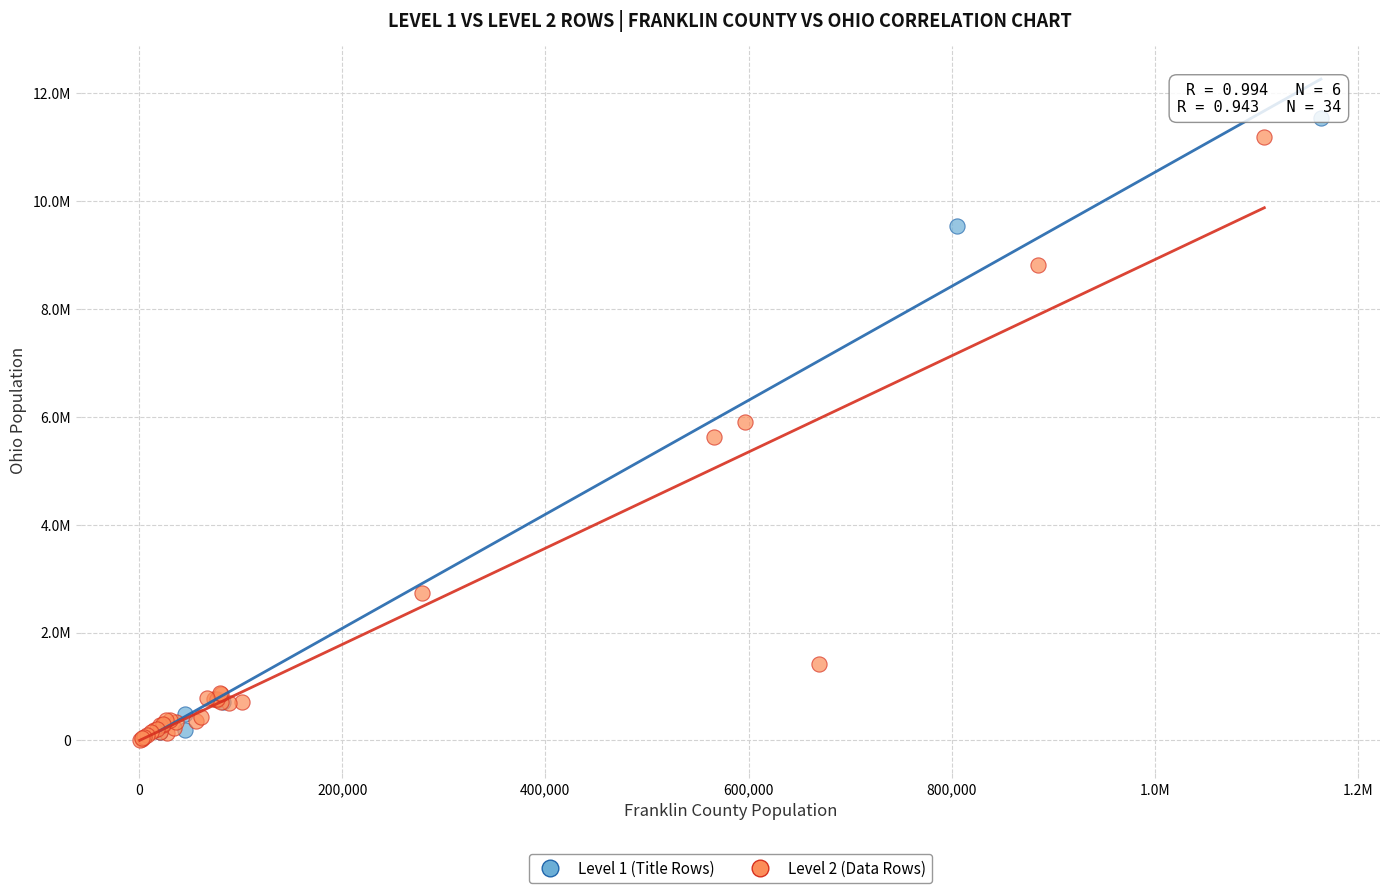

What are all the series names shown in the legend?

Level 1 (Title Rows), Level 2 (Data Rows)